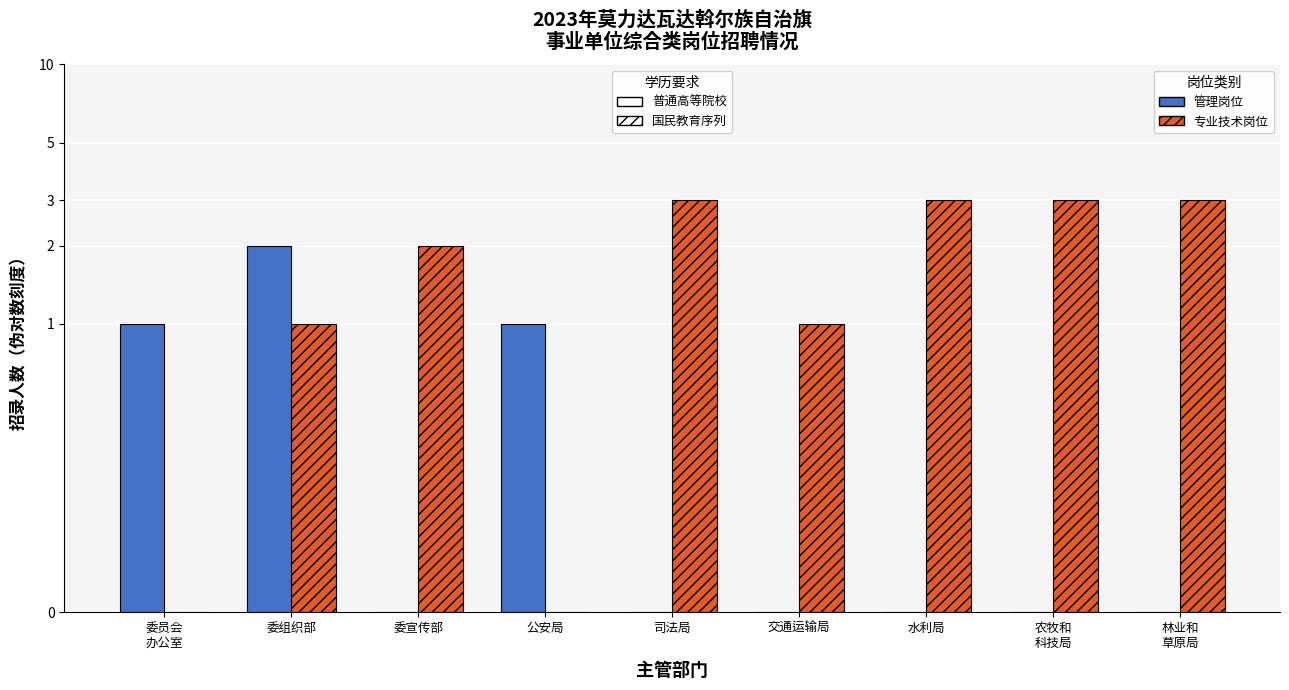

Between 委宣传部 and 公安局, which series saw the biggest shift?

专业技术岗位